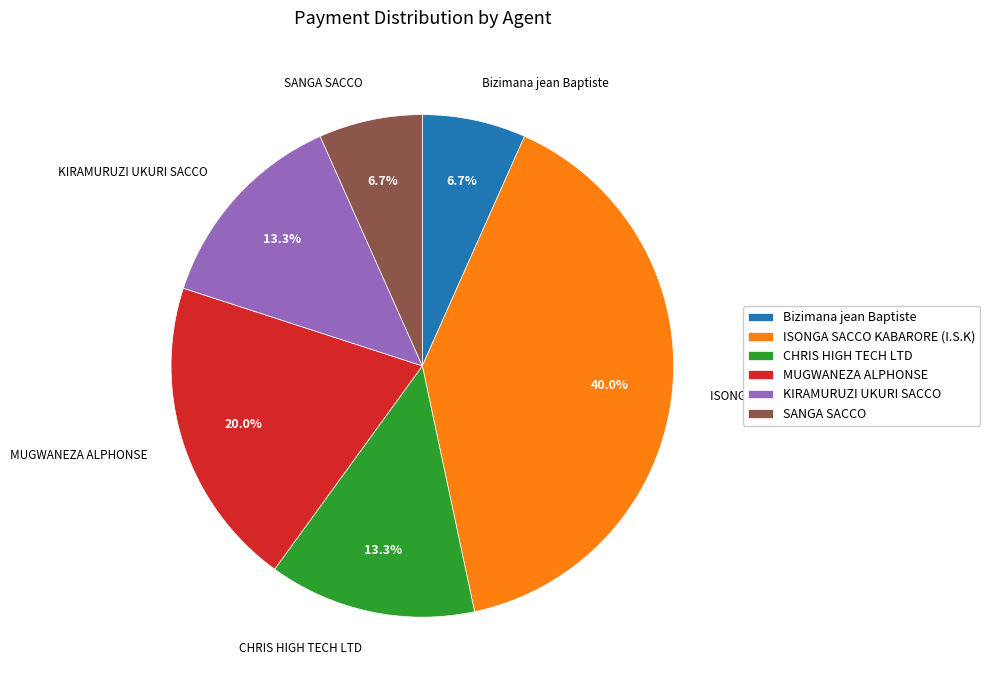

Is there any slice that represents more than half of the pie?

No